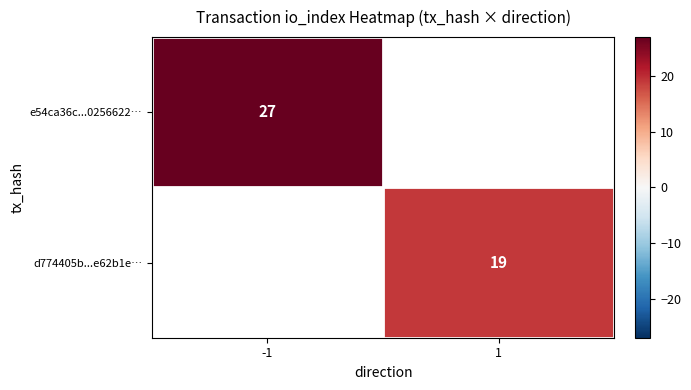

At which category does the chart reach its peak across all series?

-1